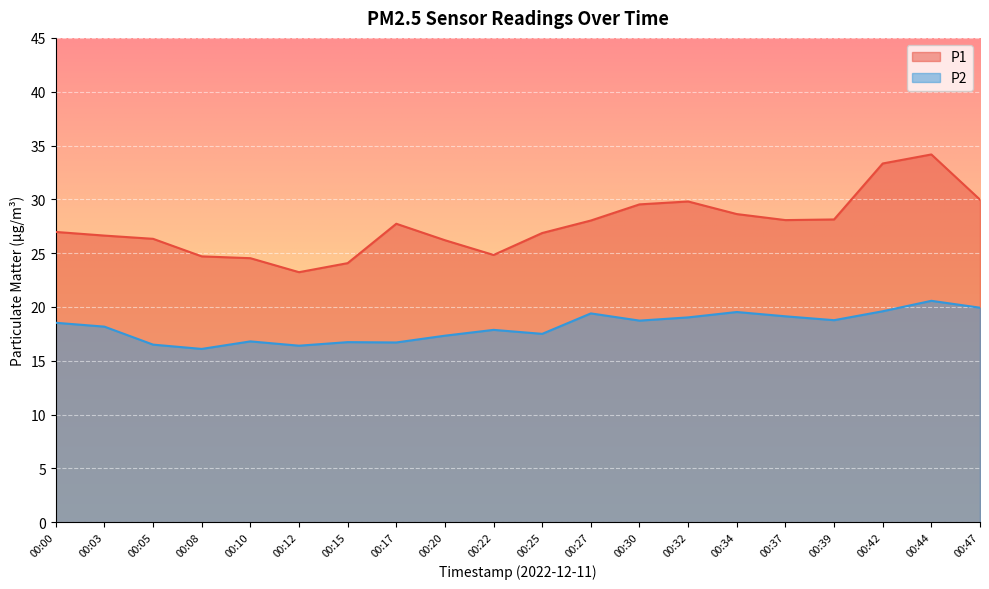

How many lines are shown in the chart?

2